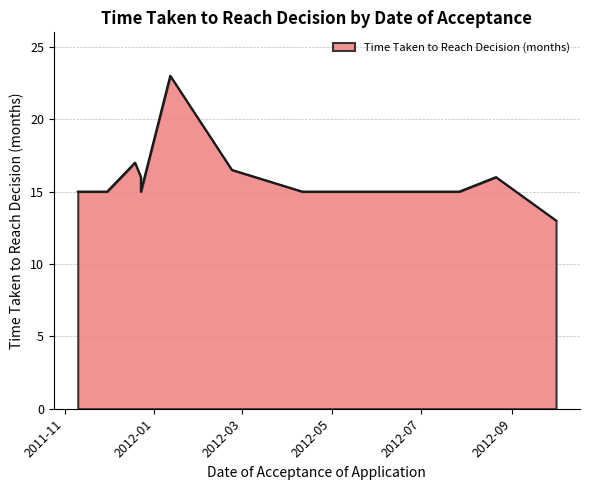

How many values are below 15?

1